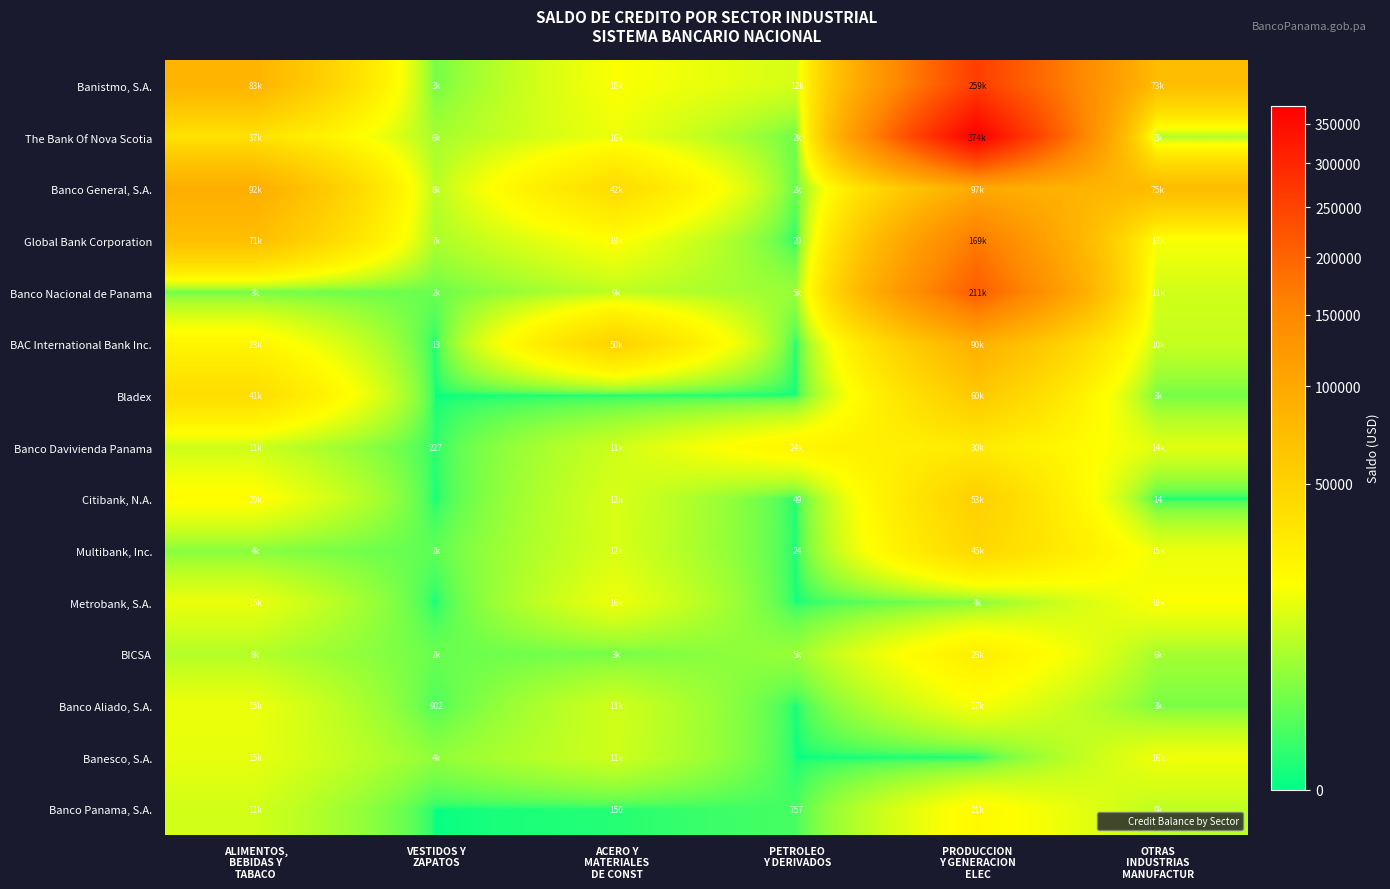

How many data points in Bladex are less than 2650?

3